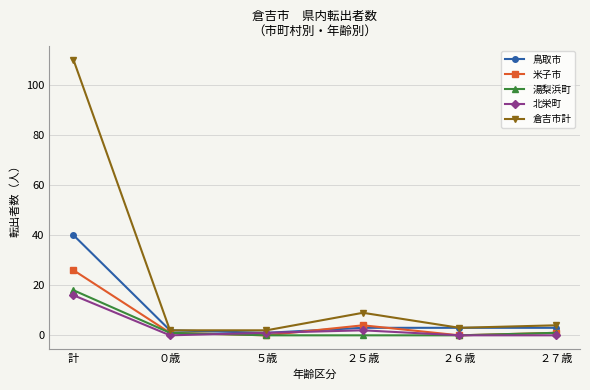

True or false: 米子市 has more than 1 points higher than both neighbors.

False